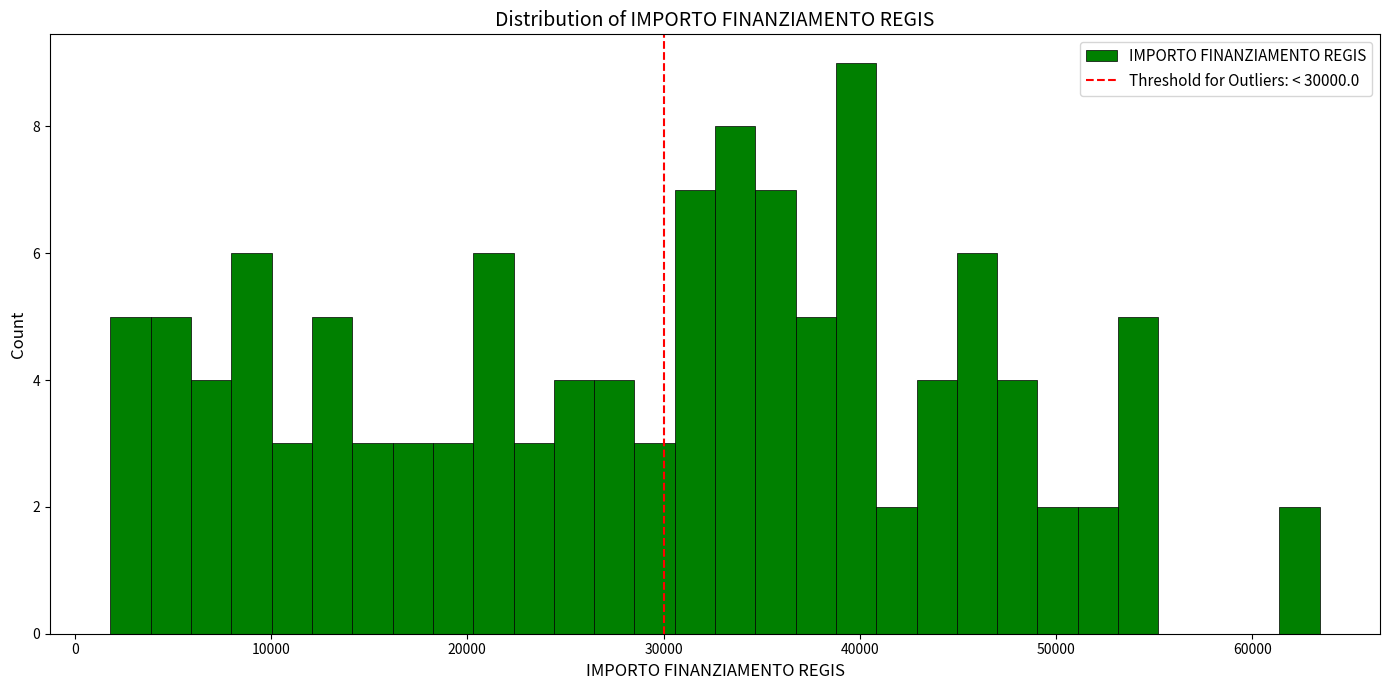

Around what value on the x-axis is the tallest bar? Give the approximate position of its centre, as read against the axis.

40000